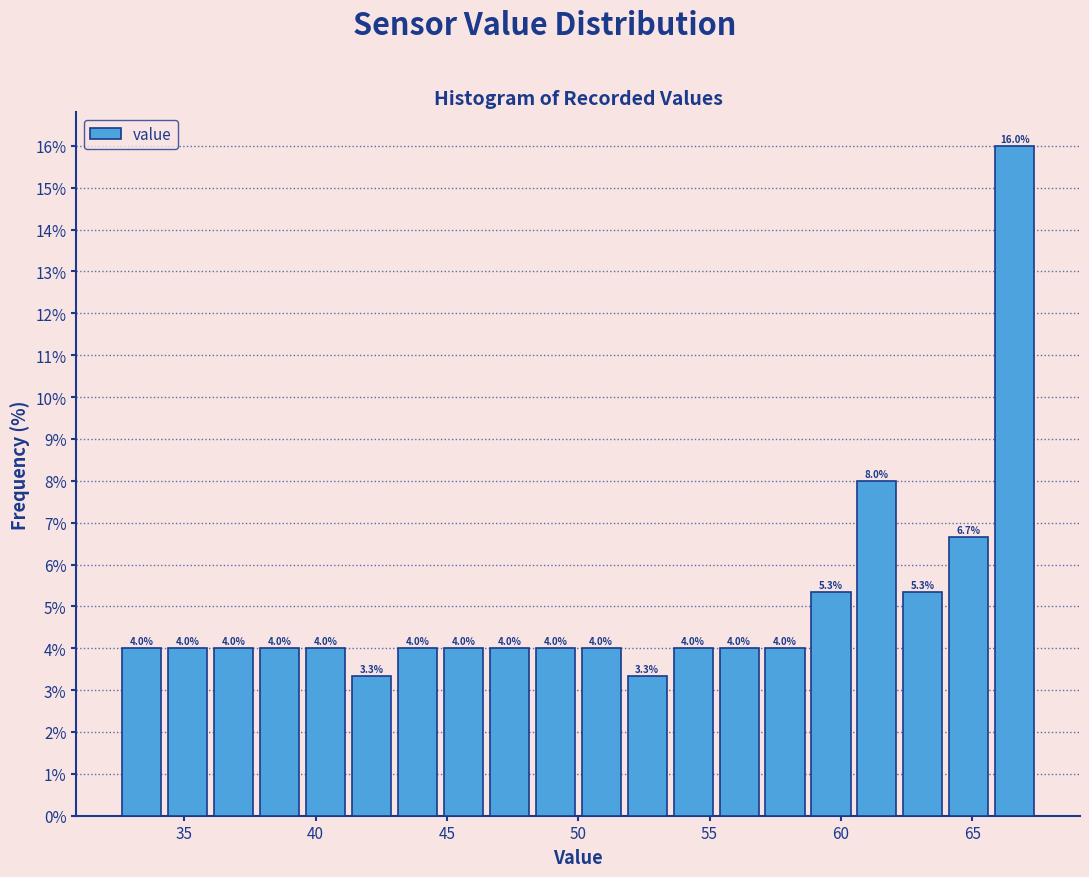

Around what value on the x-axis is the tallest bar? Give the approximate position of its centre, as read against the axis.

66.5